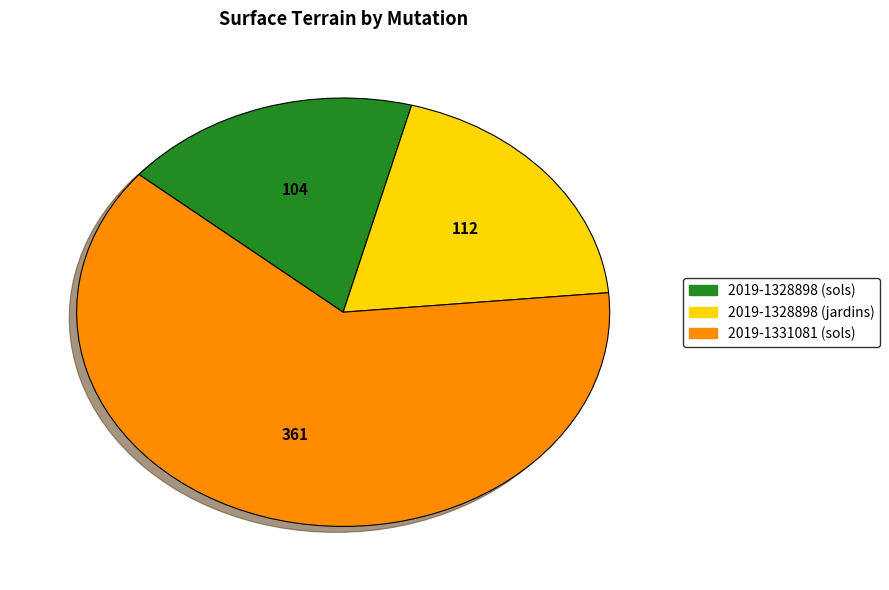

True or false: 2019-1328898 (sols) accounts for 8% of the total.

False